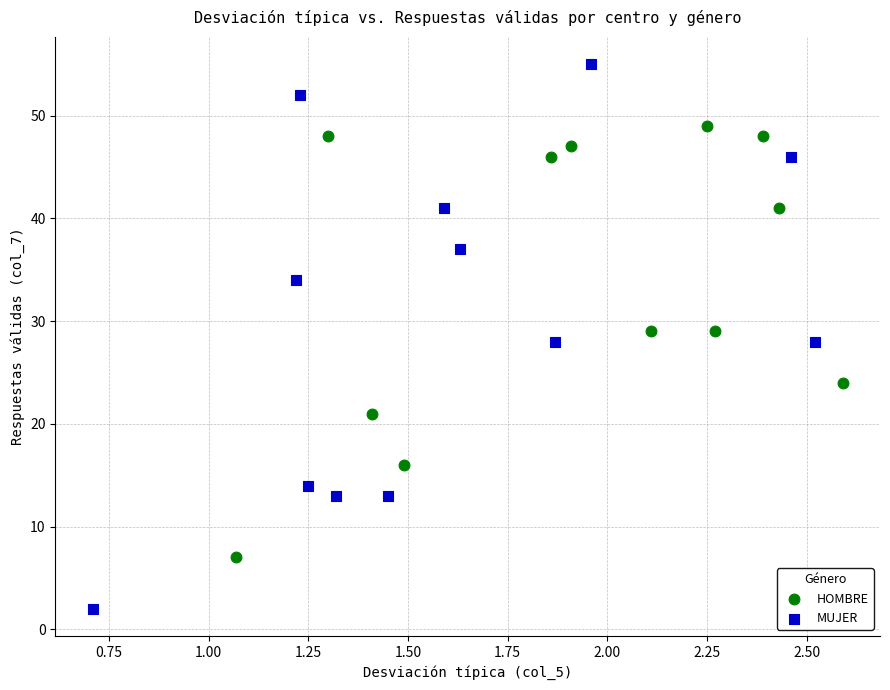

What are all the series names shown in the legend?

HOMBRE, MUJER